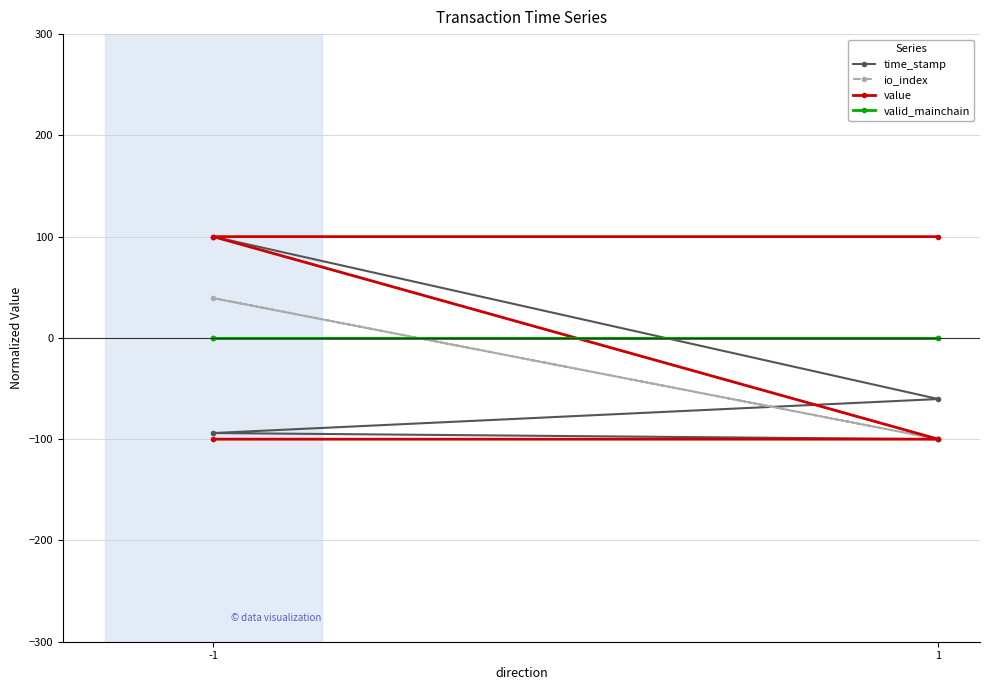

How many lines are shown in the chart?

4